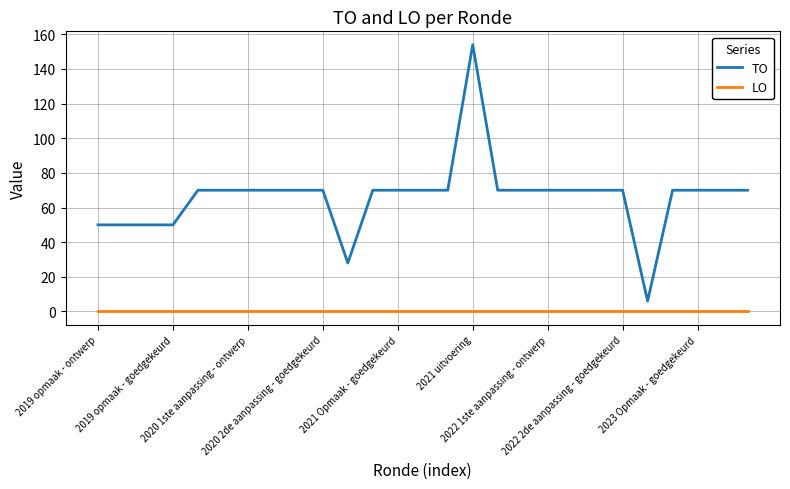

Reading left to right, what are all the values shown in this chart?

TO: 50	50	50	50	70	70	70	70	70	70	28	70	70	70	70	154	70	70	70	70	70	70	6	70	70	70	70
LO: 0	0	0	0	0	0	0	0	0	0	0	0	0	0	0	0	0	0	0	0	0	0	0	0	0	0	0